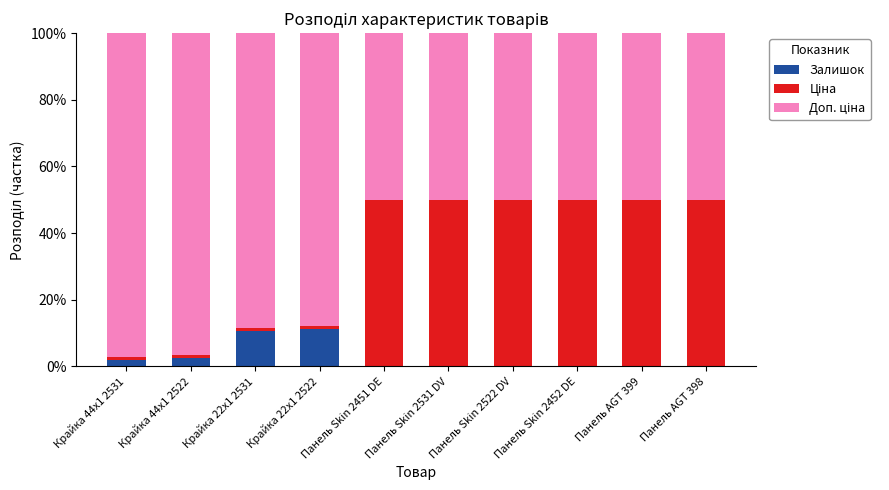

What is the maximum value for Залишок?

11.2